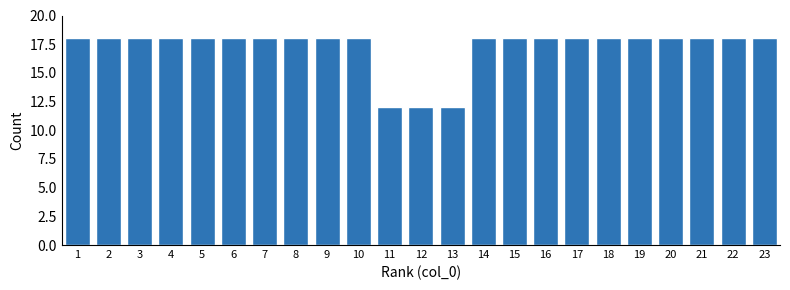

Reading left to right, list all the values displayed in this chart.

18	18	18	18	18	18	18	18	18	18	12	12	12	18	18	18	18	18	18	18	18	18	18